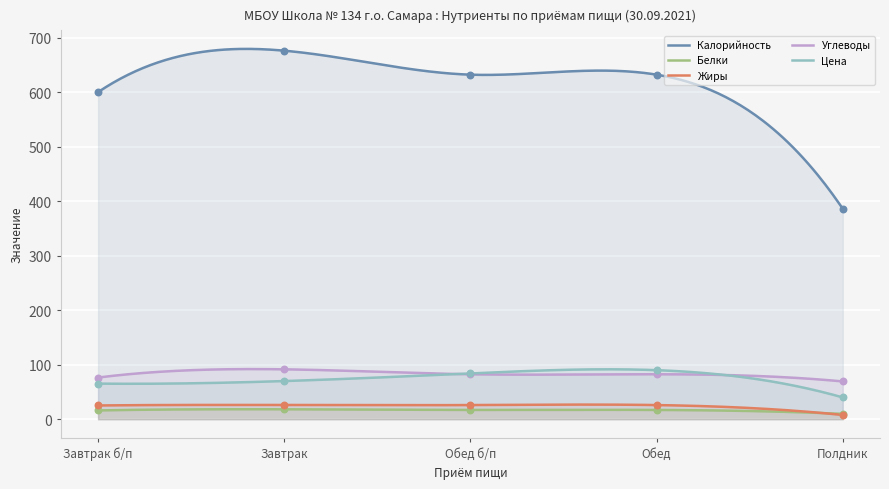

What is the total value across all series at Завтрак б/п?

783.2